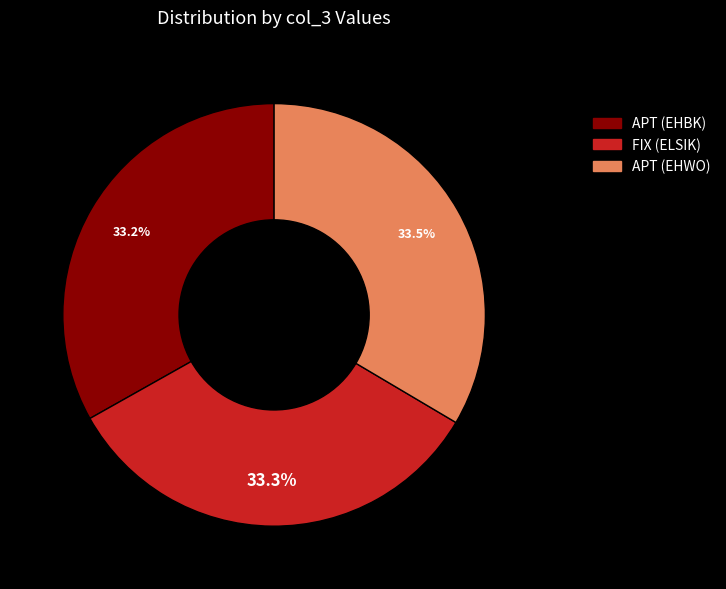

Is it true that APT (EHBK) is 33% of the pie?

True